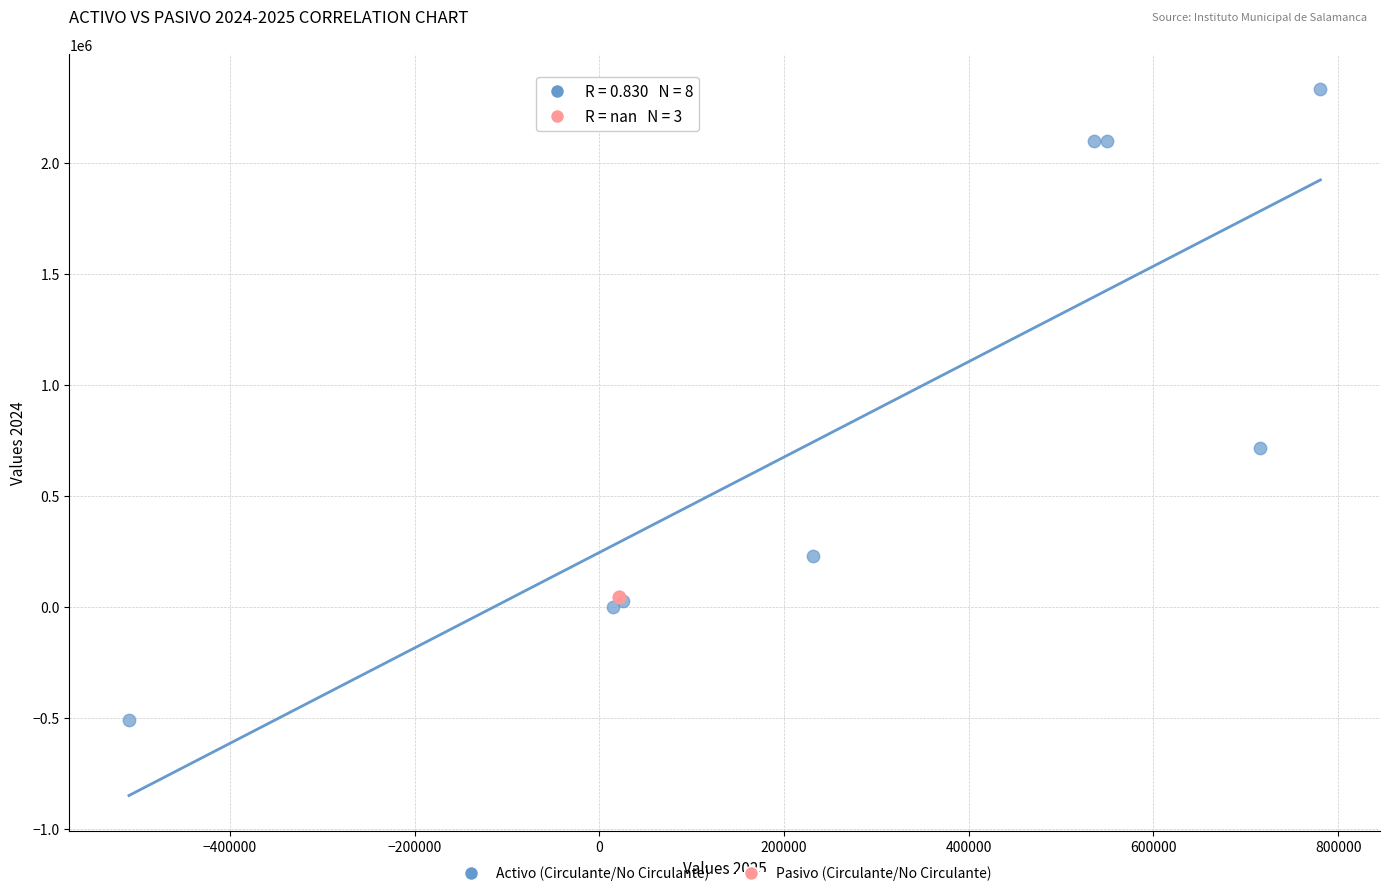

Which series contains the highest Y value?

Activo (Circulante/No Circulante)